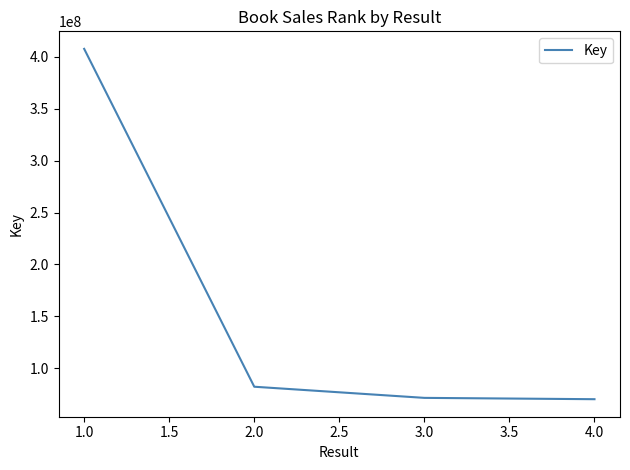

The value at 2.0 is 24593225. True or false?

False